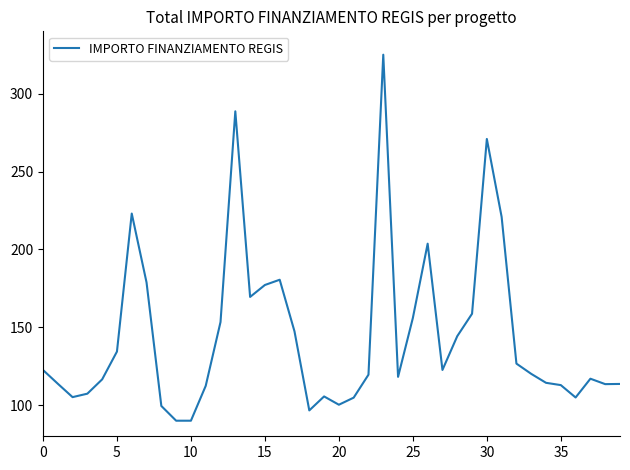

What is the maximum value shown in the chart?

325.0